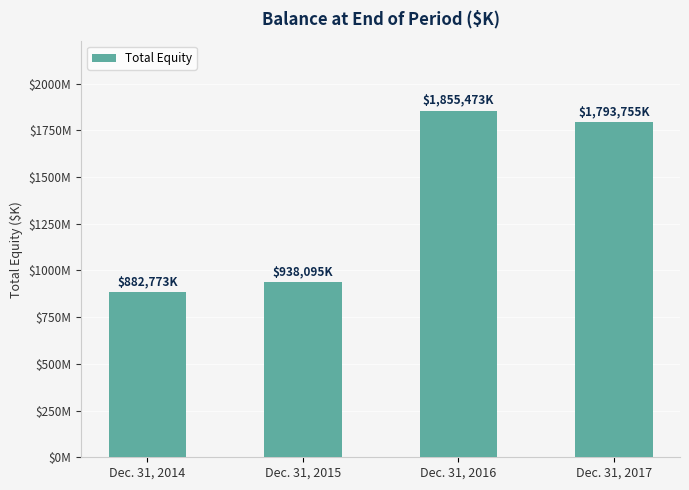

List the labels in order of value, largest first.

Dec. 31, 2016, Dec. 31, 2017, Dec. 31, 2015, Dec. 31, 2014